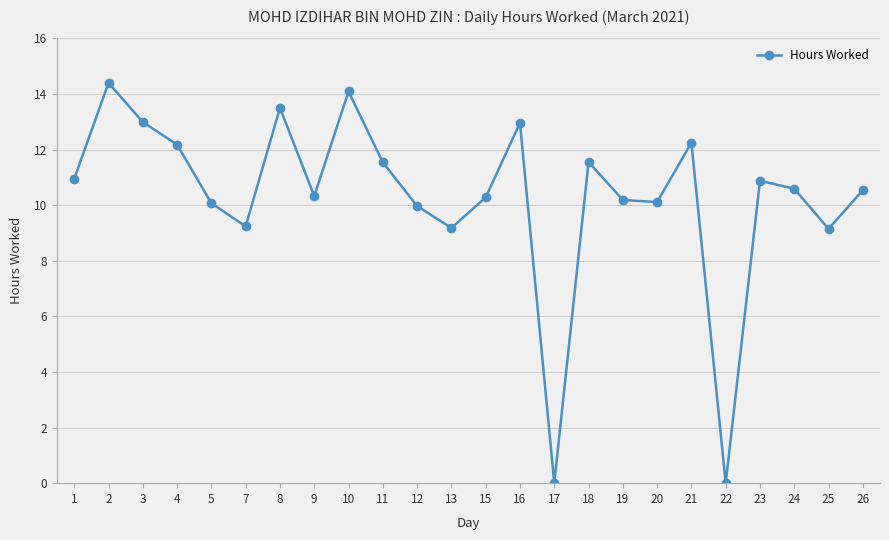

What is the approximate value at 15?

10.3